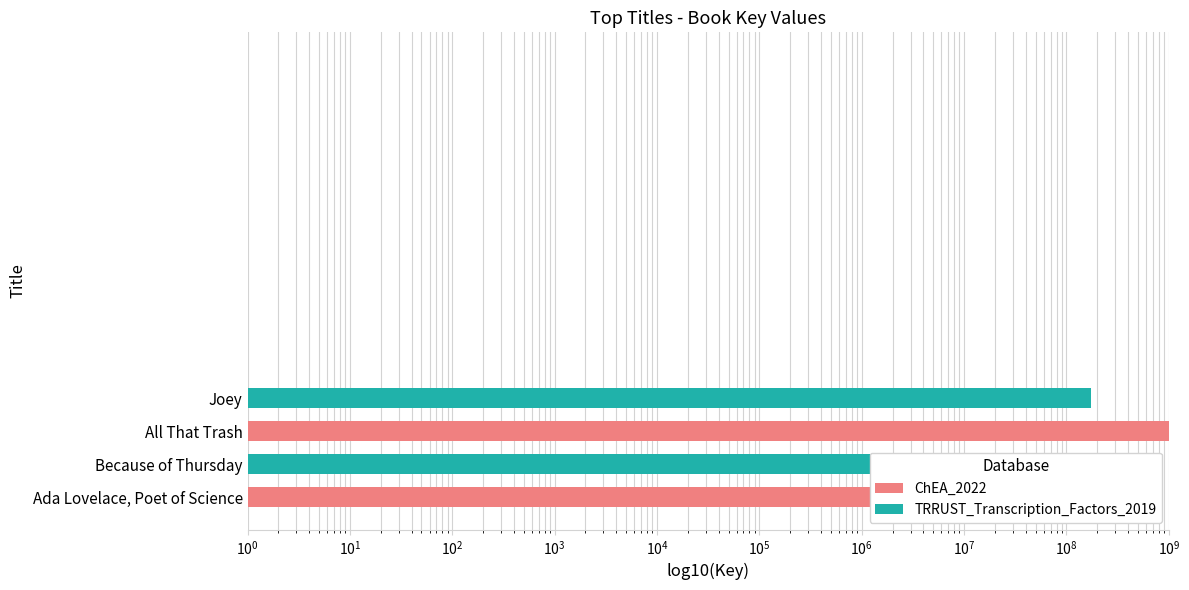

What is the sum of the values at Joey and All That Trash?

2257484134